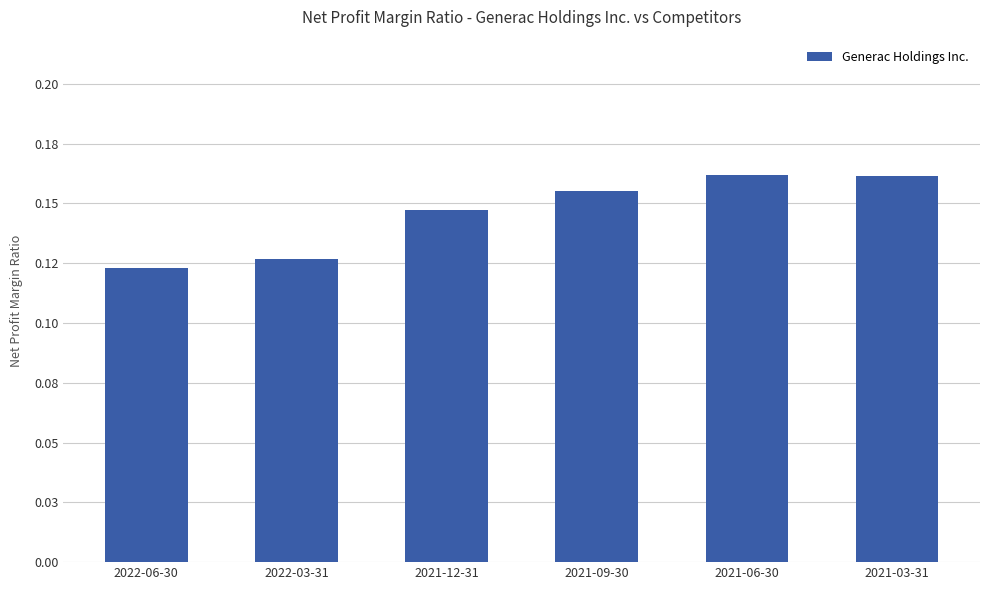

List the labels in order of value, smallest first.

2022-06-30, 2022-03-31, 2021-12-31, 2021-09-30, 2021-03-31, 2021-06-30